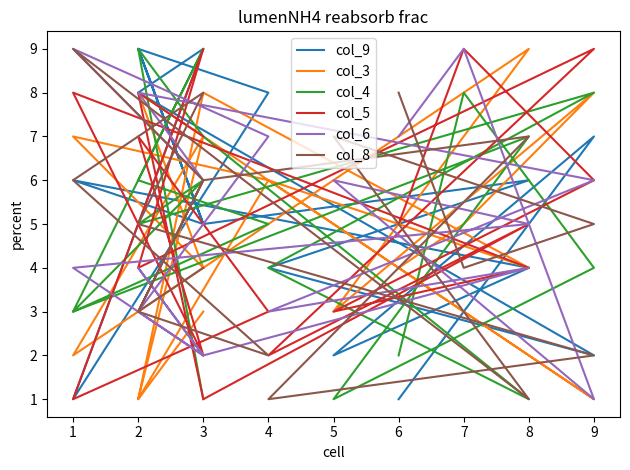

True or false: col_3 has a value of 2 at 3.

False